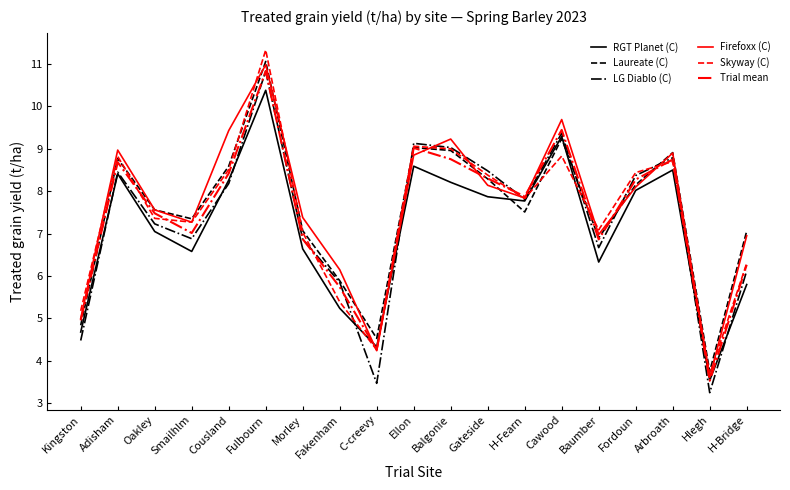

The Skyway (C) series shows 4.3 at C-creevy. True or false?

True